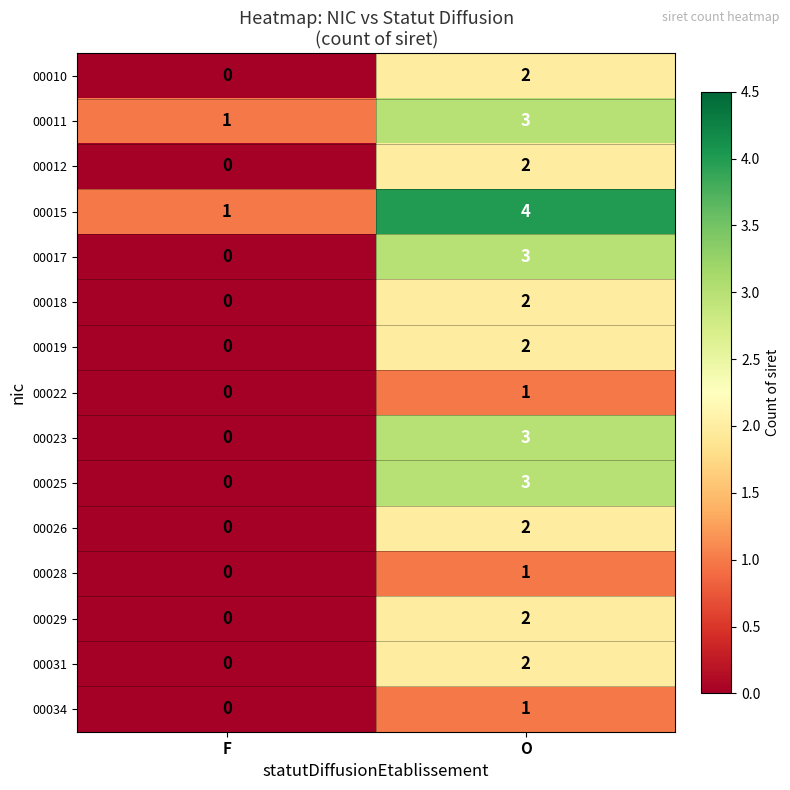

True or false: 00011 has a value of 2 at O.

False